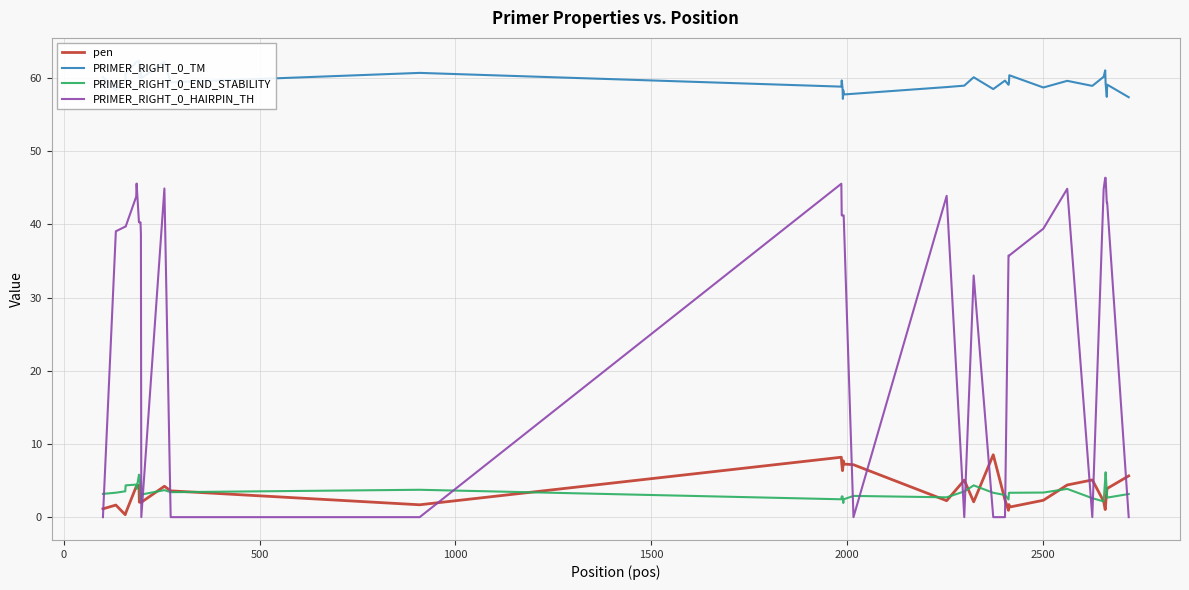

What is the maximum value for PRIMER_RIGHT_0_END_STABILITY?

6.1